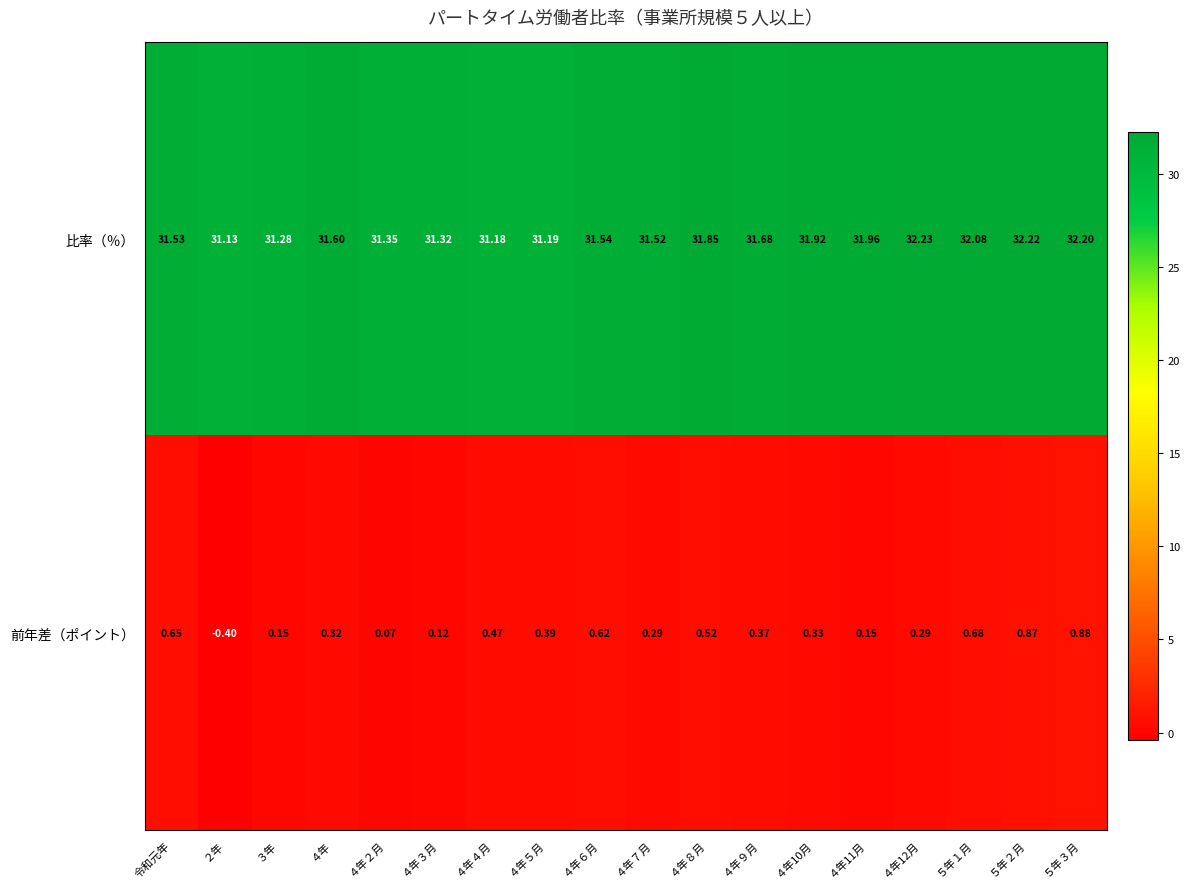

List the series in order of their overall mean, highest first.

比率（％）, 前年差（ポイント）